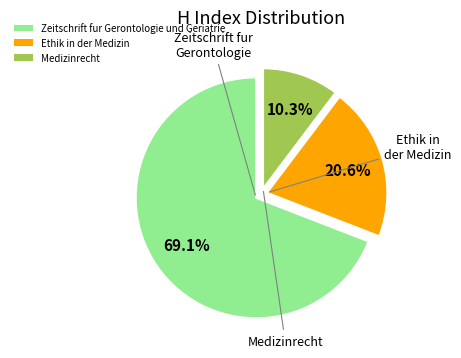

What is the smallest slice in the pie chart?

Medizinrecht